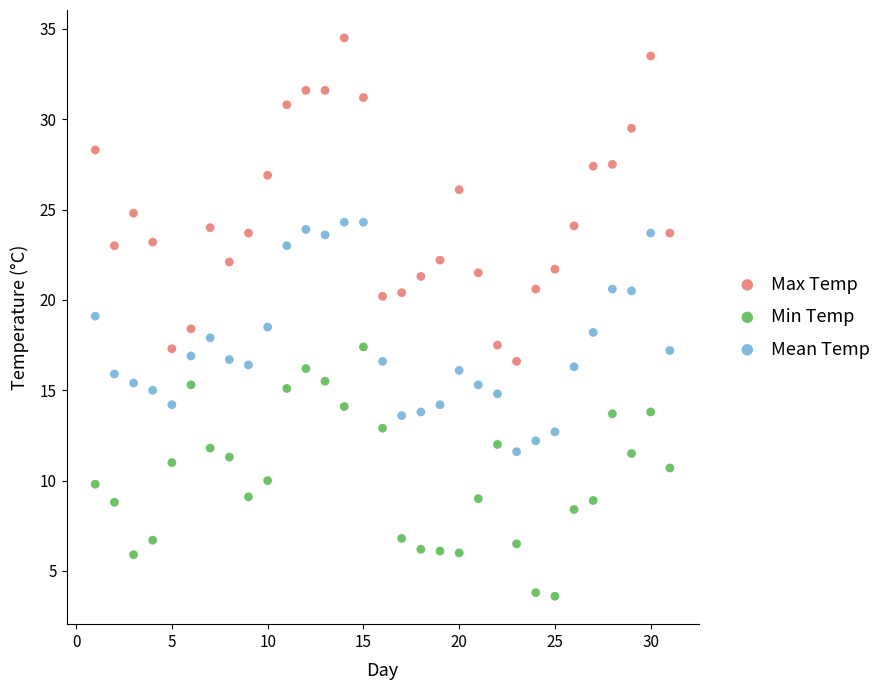

What is the X range (max minus min) for the scatter plot?

30.0